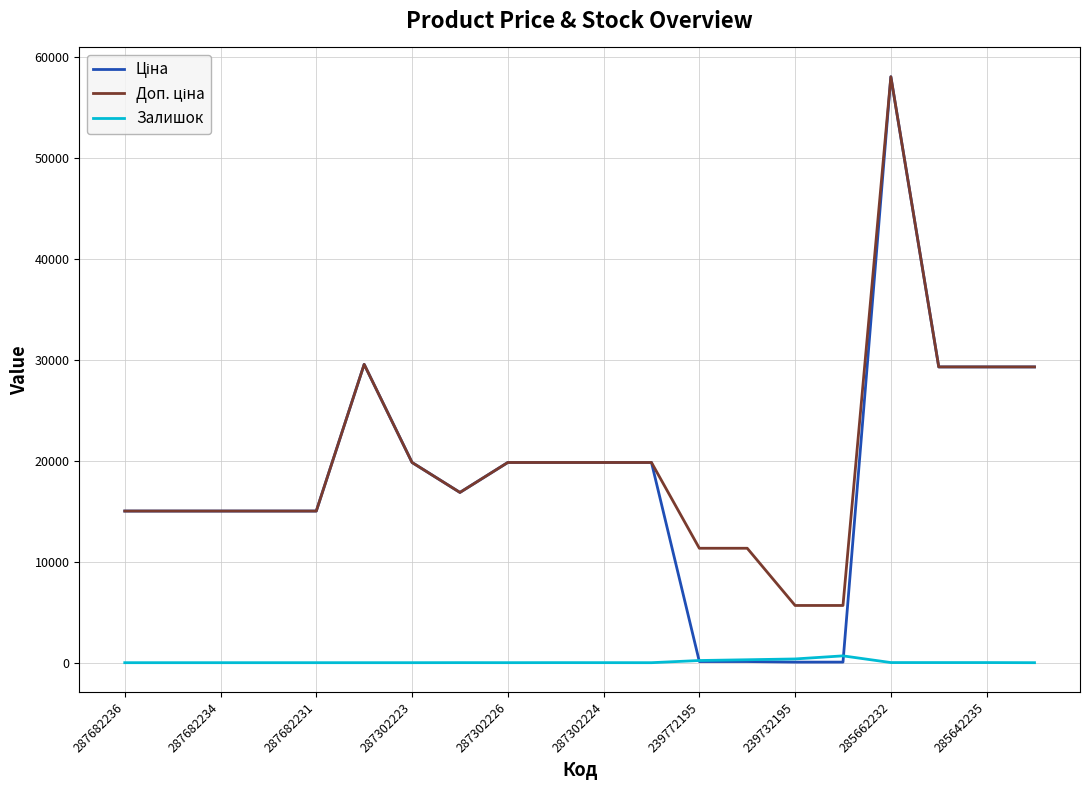

At which category is the sum across all series the highest?

285662232